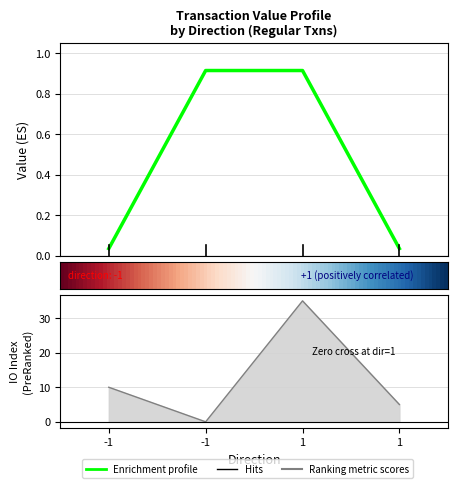

True or false: value and io_index cross at least once.

True